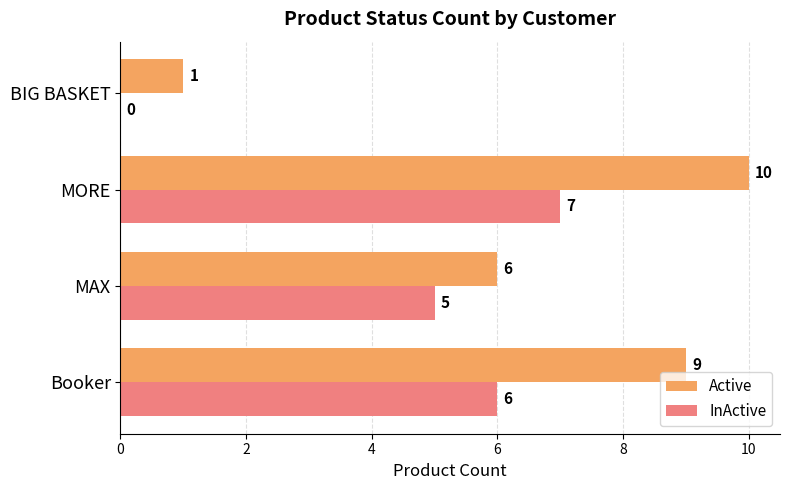

Is it true that Active equals 6 at MORE?

False